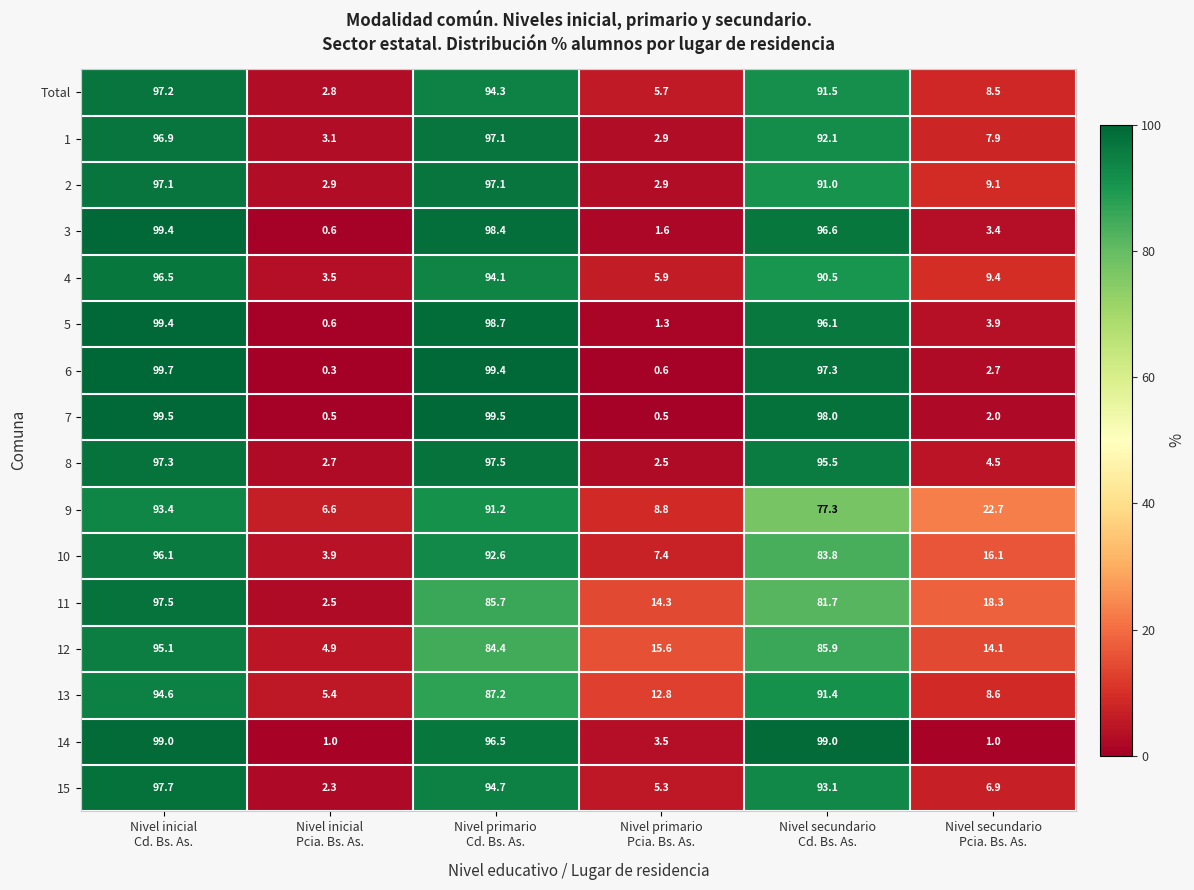

What is the sum of all 3 values?

300.0